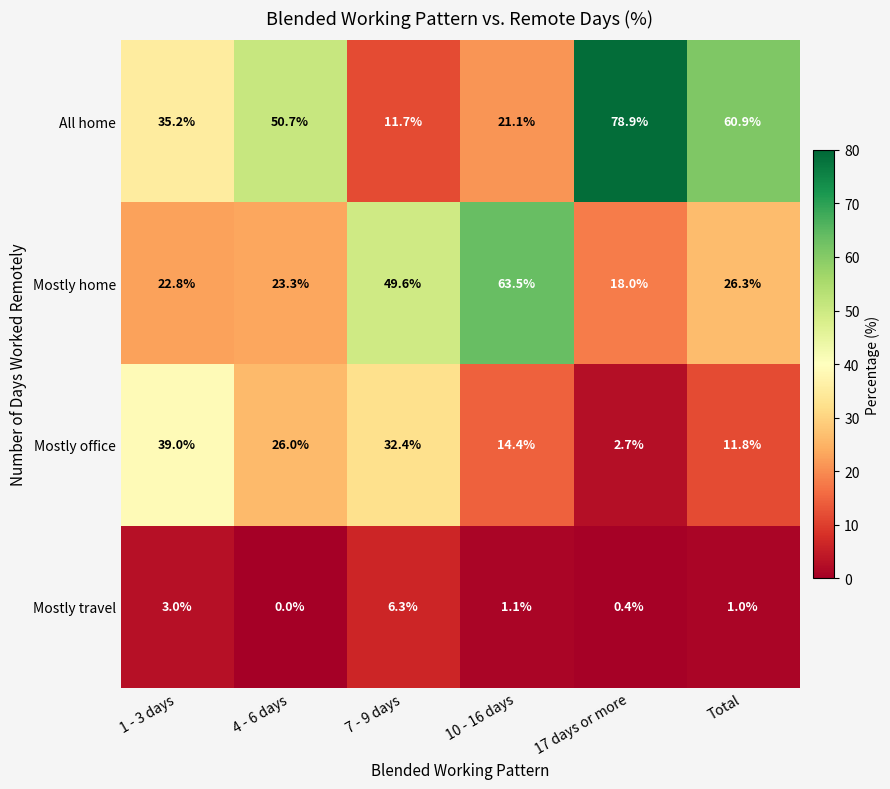

Which label corresponds to the smallest value in the chart?

4 - 6 days